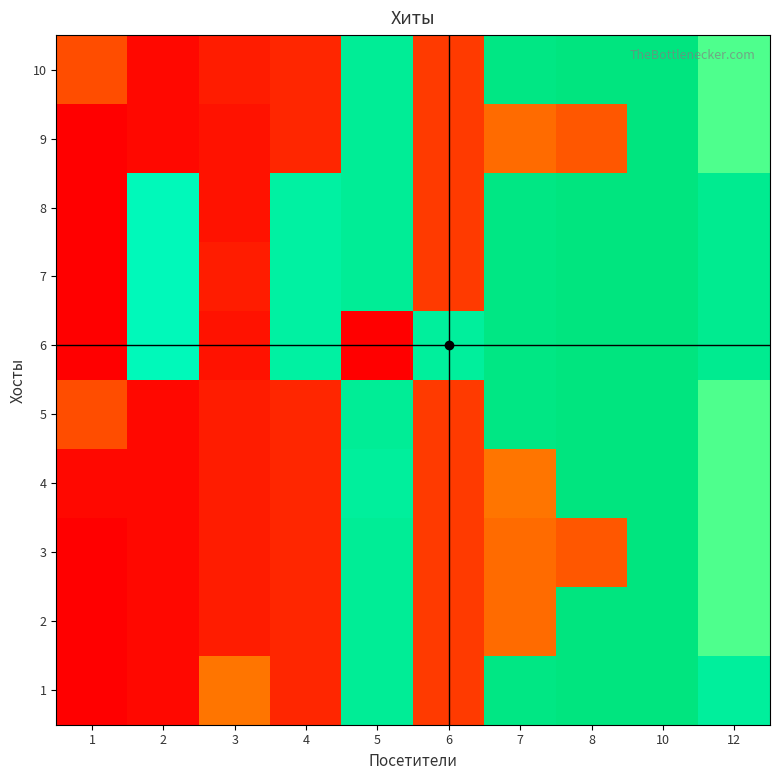

What is the total value across all series at 4?

176